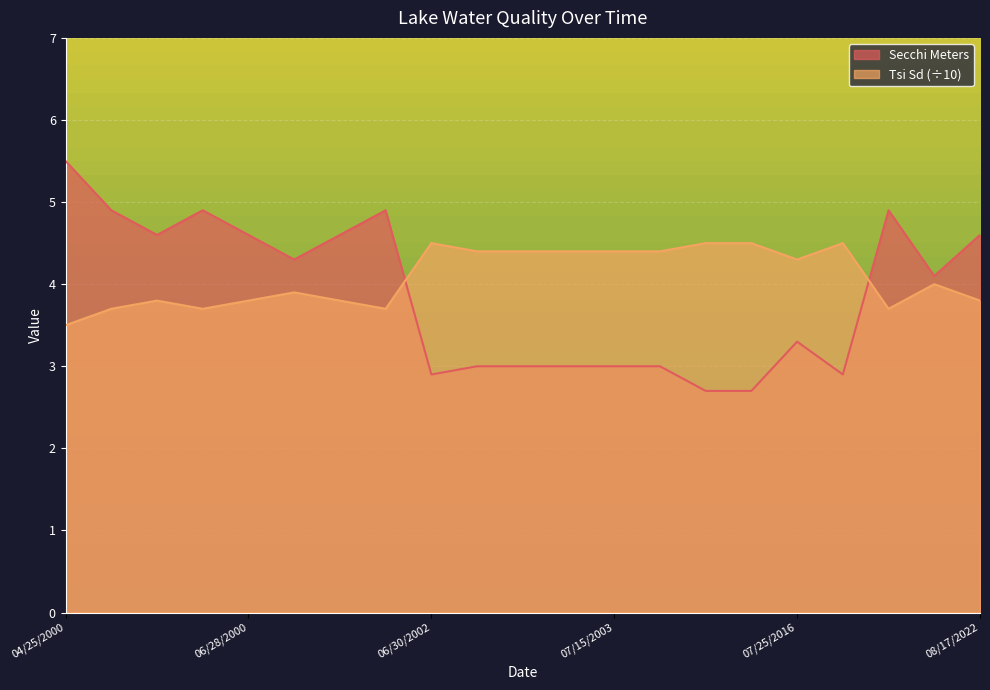

True or false: Tsi Sd has a value of 4.4 at 07/15/2003.

True